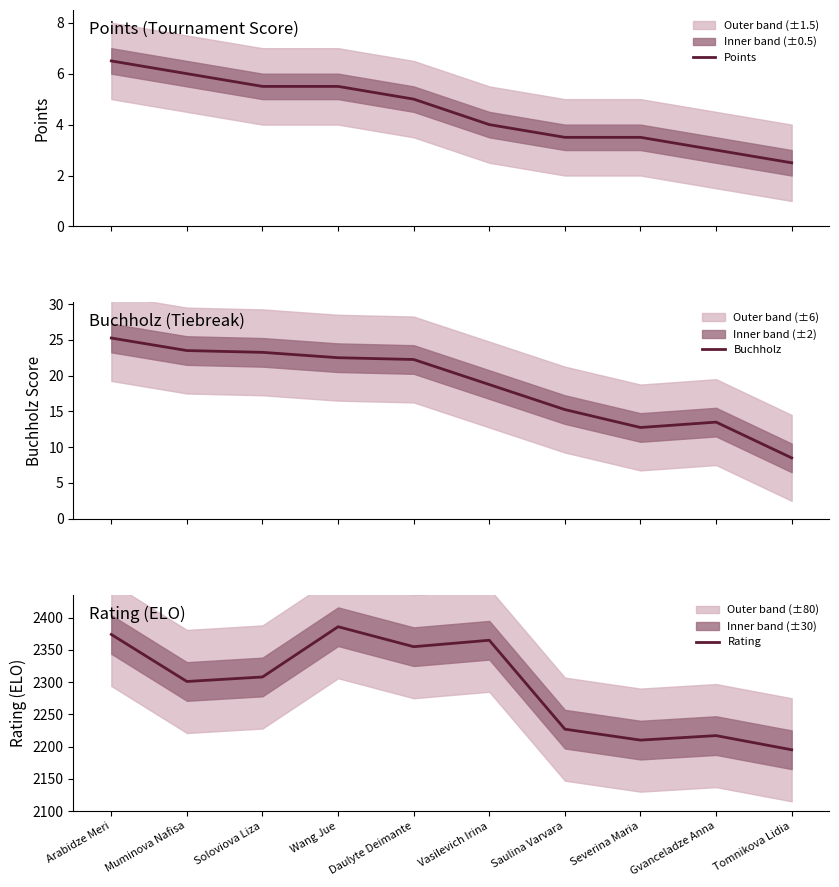

Where is the first local minimum for Rating?

Muminova Nafisa